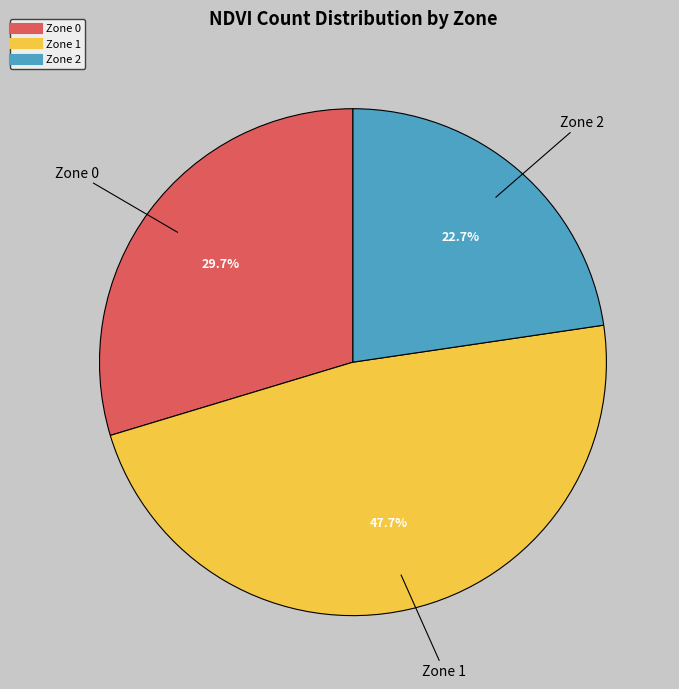

To the nearest percent, what portion does Zone 1 represent?

48%